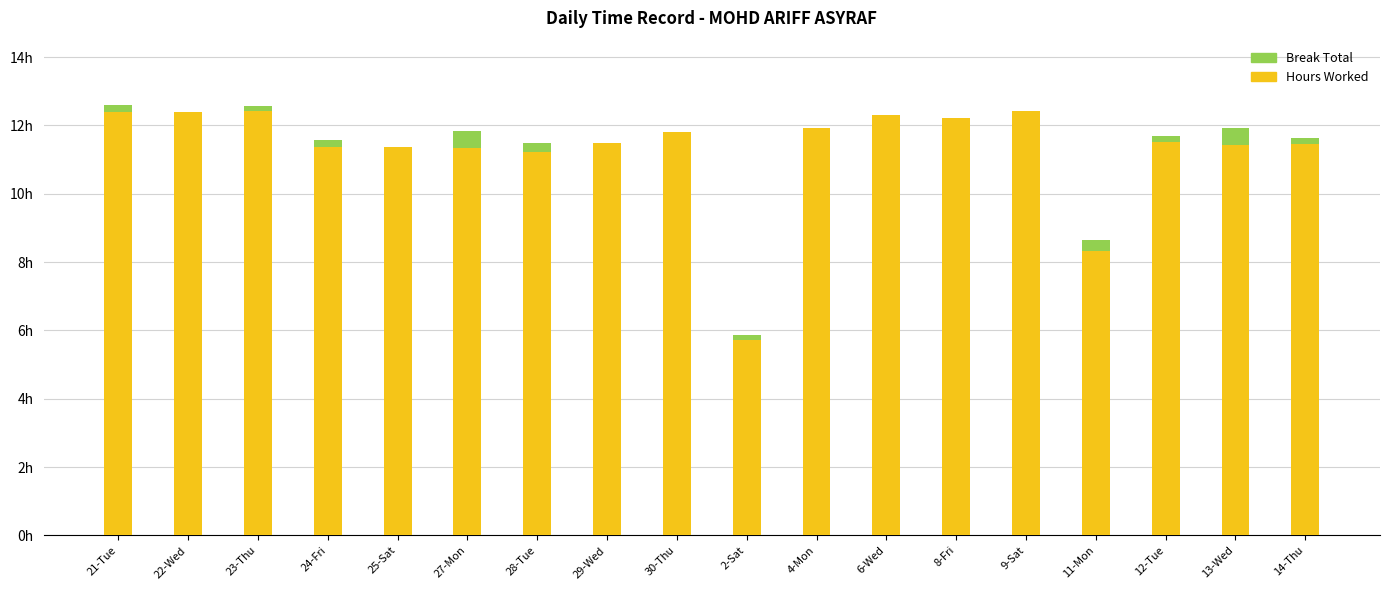

True or false: Break Total has a value of 0.0 at 8-Fri.

True